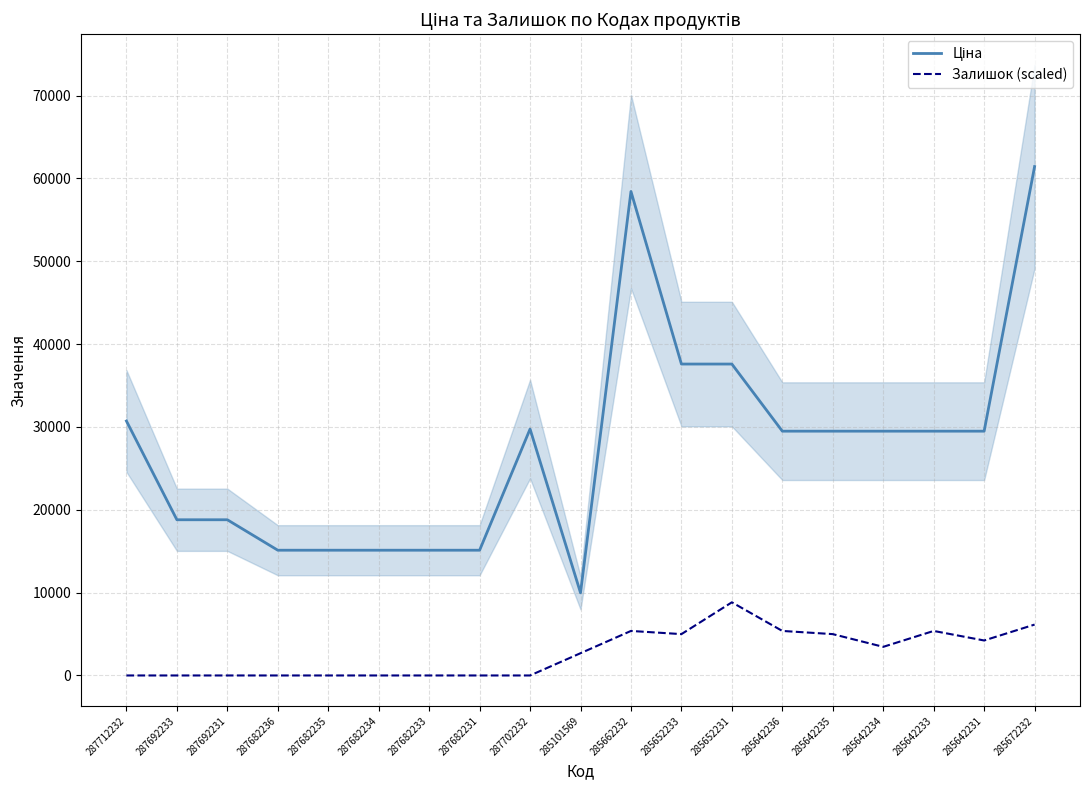

Between 287692233 and 285652231, which series saw the biggest shift?

Ціна